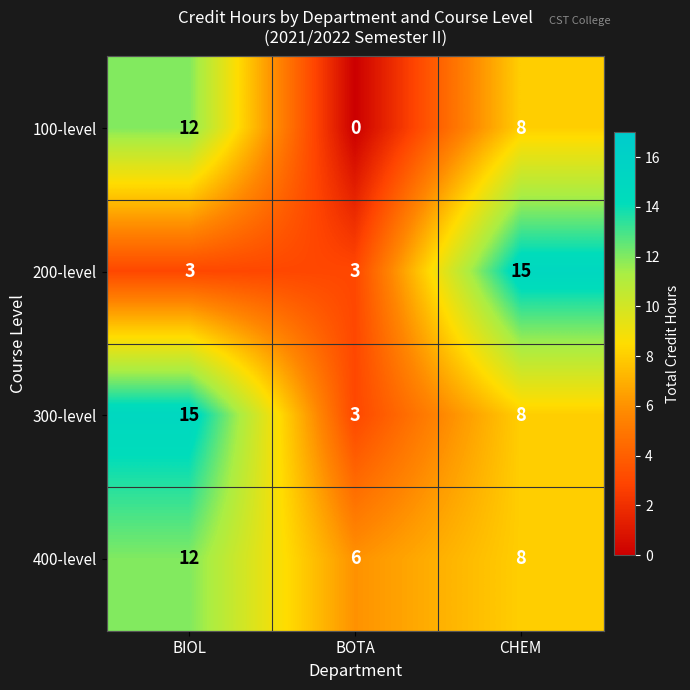

At which category is the sum across all series the highest?

BIOL